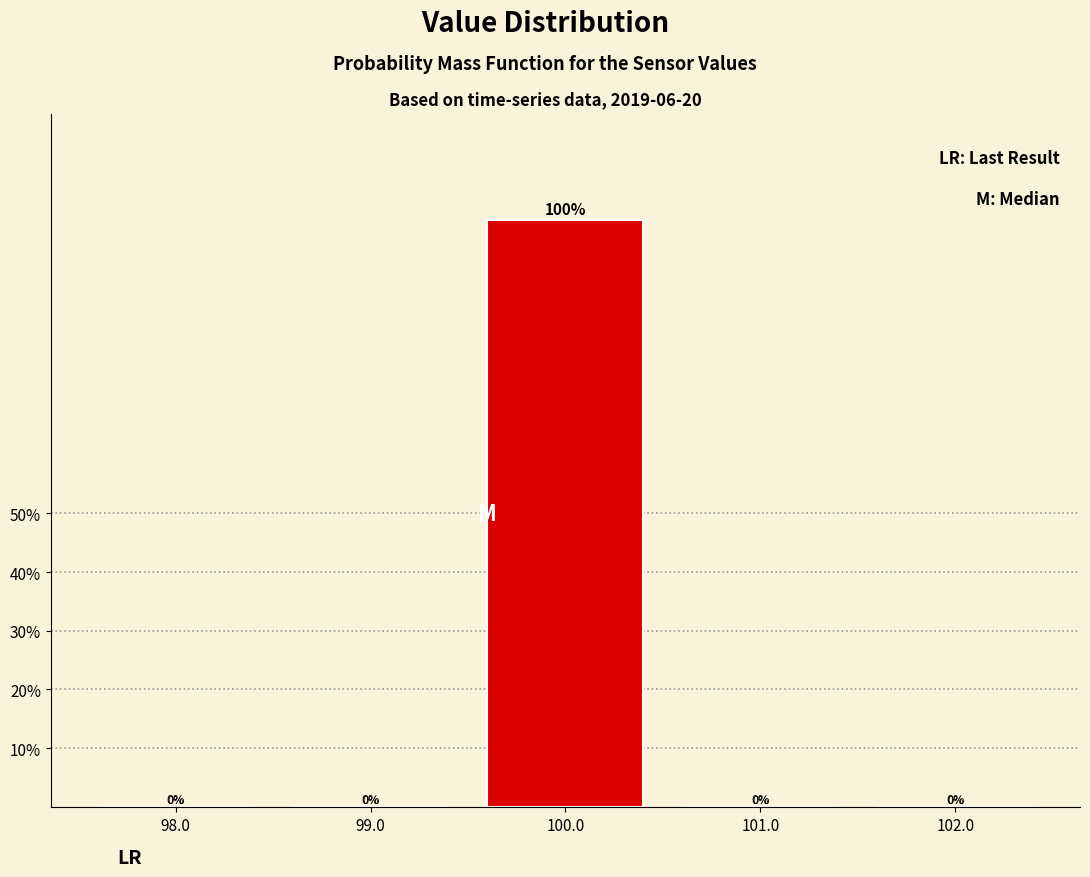

How tall is the bar that spans 99.5 to 100.5 on the x-axis?

100